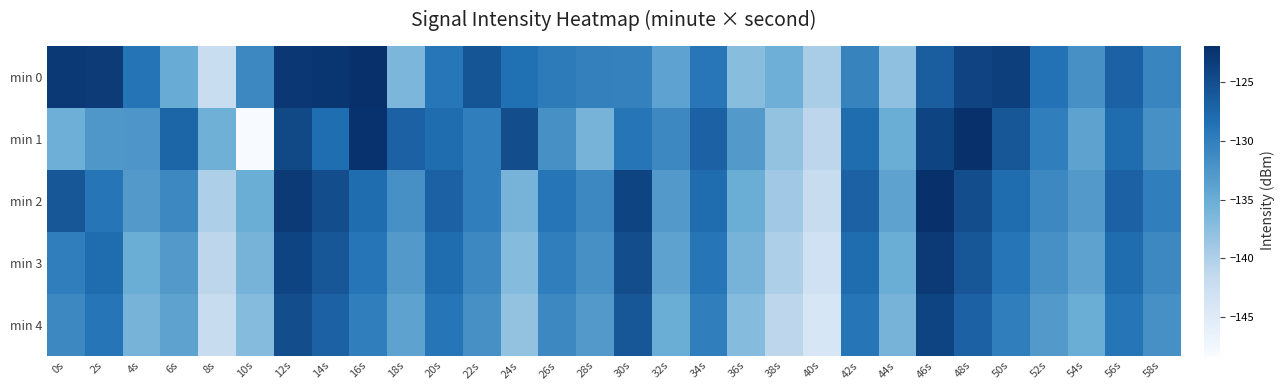

Reading left to right, list all the values displayed in this chart.

min 0: 0s=-122.9	2s=-123.1	4s=-128.9	6s=-134.9	8s=-142.2	10s=-131.0	12s=-122.8	14s=-122.5	16s=-121.9	18s=-136.3	20s=-129.0	22s=-125.8	24s=-128.5	26s=-129.7	28s=-130.2	30s=-130.3	32s=-133.9	34s=-129.2	36s=-137.3	38s=-135.3	40s=-139.5	42s=-130.5	44s=-137.7	46s=-126.7	48s=-124.0	50s=-123.5	52s=-128.6	54s=-131.9	56s=-127.0	58s=-130.8
min 1: 0s=-135.2	2s=-132.7	4s=-132.6	6s=-127.5	8s=-135.4	10s=-148.2	12s=-124.4	14s=-128.2	16s=-122.2	18s=-127.0	20s=-128.0	22s=-130.0	24s=-125.0	26s=-132.0	28s=-136.0	30s=-129.0	32s=-131.0	34s=-127.0	36s=-133.0	38s=-138.0	40s=-141.0	42s=-128.0	44s=-135.0	46s=-124.0	48s=-122.0	50s=-126.0	52s=-130.0	54s=-134.0	56s=-128.0	58s=-132.0
min 2: 0s=-126.0	2s=-129.0	4s=-133.0	6s=-131.0	8s=-140.0	10s=-135.0	12s=-123.0	14s=-125.0	16s=-128.0	18s=-132.0	20s=-127.0	22s=-130.0	24s=-136.0	26s=-129.0	28s=-131.0	30s=-124.0	32s=-133.0	34s=-128.0	36s=-135.0	38s=-139.0	40s=-142.0	42s=-127.0	44s=-134.0	46s=-122.0	48s=-125.0	50s=-128.0	52s=-131.0	54s=-133.0	56s=-127.0	58s=-130.0
min 3: 0s=-130.0	2s=-128.0	4s=-135.0	6s=-133.0	8s=-141.0	10s=-136.0	12s=-124.0	14s=-126.0	16s=-129.0	18s=-133.0	20s=-128.0	22s=-131.0	24s=-137.0	26s=-130.0	28s=-132.0	30s=-125.0	32s=-134.0	34s=-129.0	36s=-136.0	38s=-140.0	40s=-143.0	42s=-128.0	44s=-135.0	46s=-123.0	48s=-126.0	50s=-129.0	52s=-132.0	54s=-134.0	56s=-128.0	58s=-131.0
min 4: 0s=-131.0	2s=-129.0	4s=-136.0	6s=-134.0	8s=-142.0	10s=-137.0	12s=-125.0	14s=-127.0	16s=-130.0	18s=-134.0	20s=-129.0	22s=-132.0	24s=-138.0	26s=-131.0	28s=-133.0	30s=-126.0	32s=-135.0	34s=-130.0	36s=-137.0	38s=-141.0	40s=-144.0	42s=-129.0	44s=-136.0	46s=-124.0	48s=-127.0	50s=-130.0	52s=-133.0	54s=-135.0	56s=-129.0	58s=-132.0